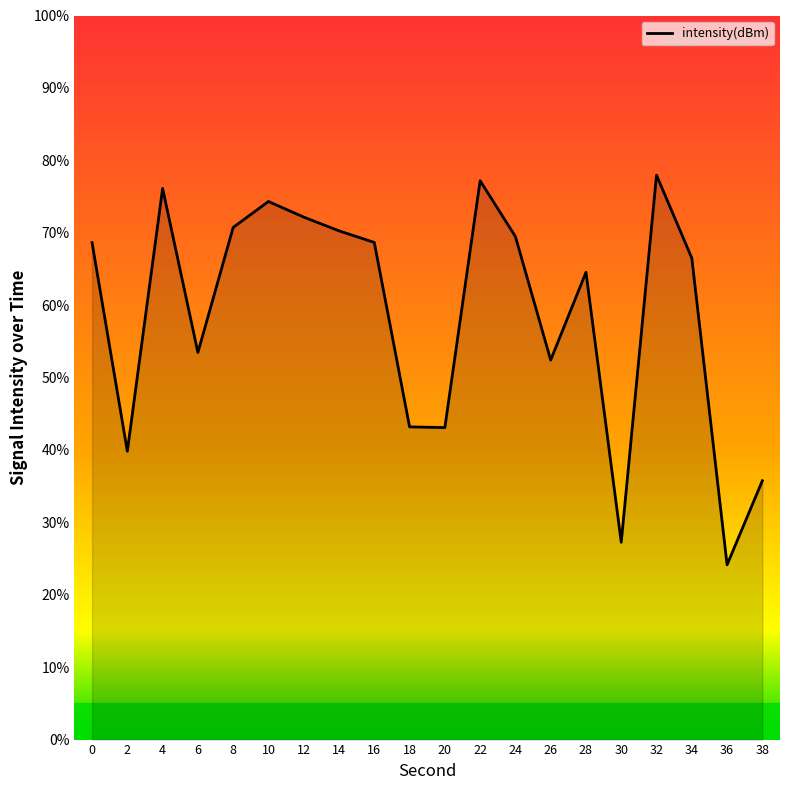

Where is the first local maximum?

4